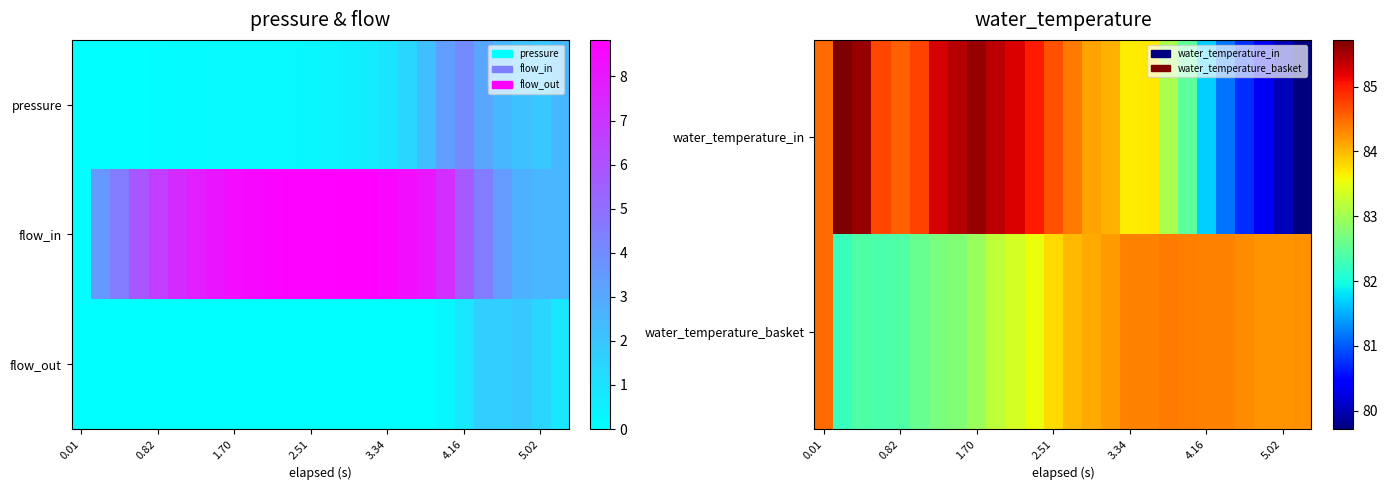

What is the maximum value for flow_out?

1.9